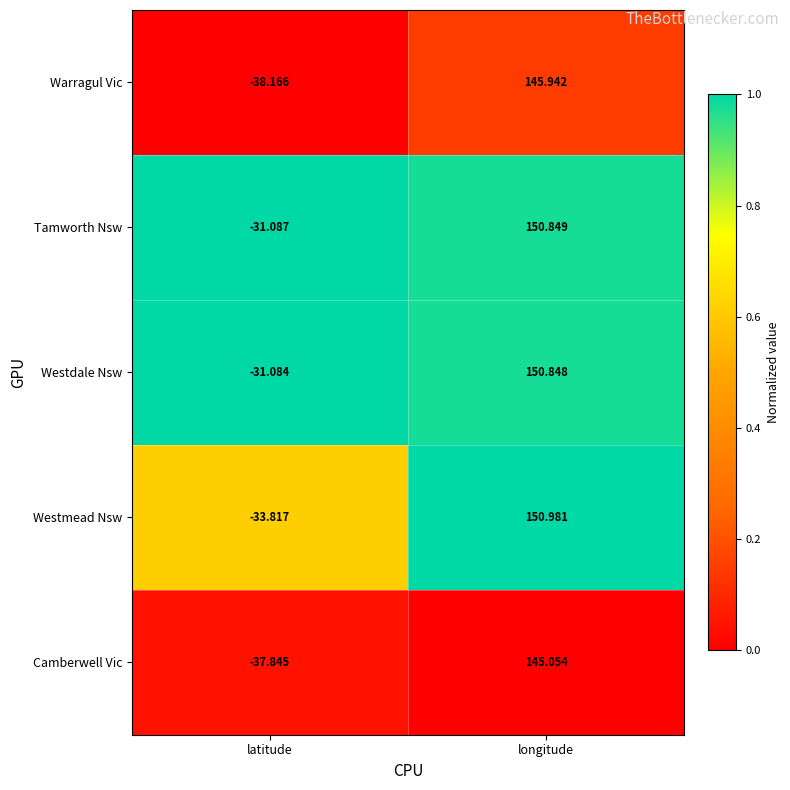

At latitude, list the series in order from largest to smallest.

Westdale Nsw, Tamworth Nsw, Westmead Nsw, Camberwell Vic, Warragul Vic